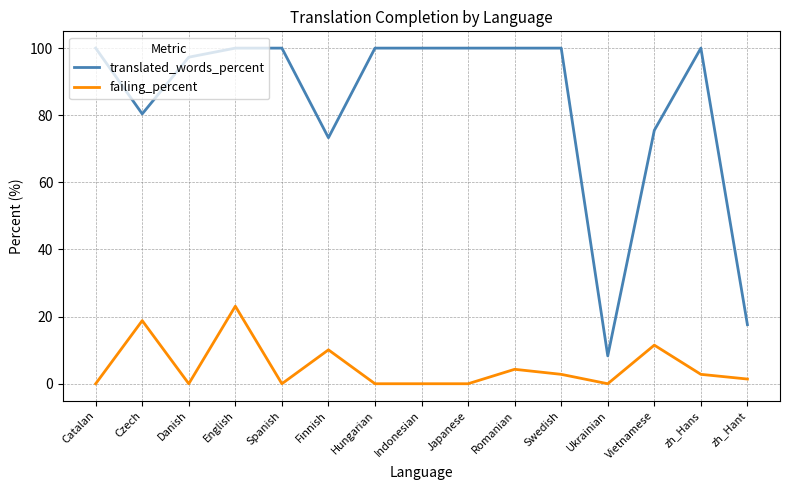

True or false: failing_percent has a value of 11.5 at Vietnamese.

True